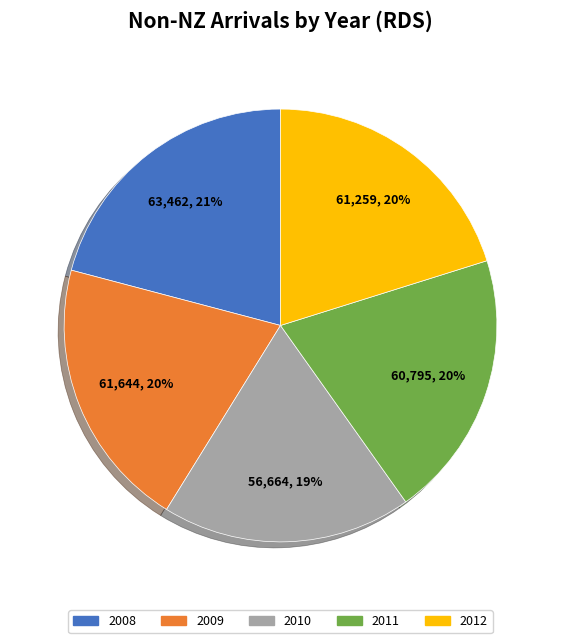

To the nearest percent, what portion does 2008 represent?

21%